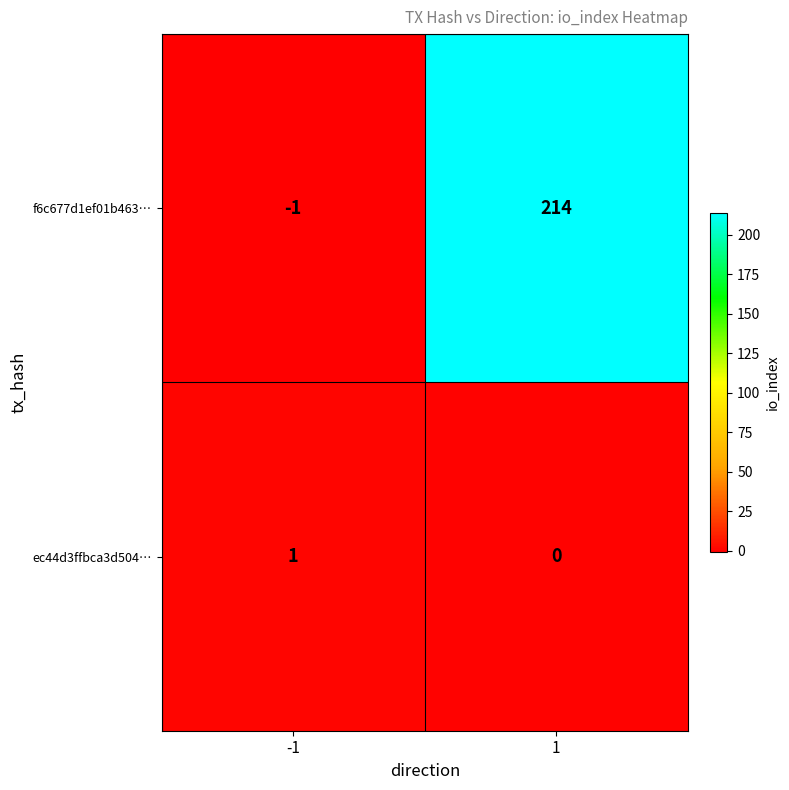

Which series has the largest range (max minus min)?

f6c677d1ef01b463…